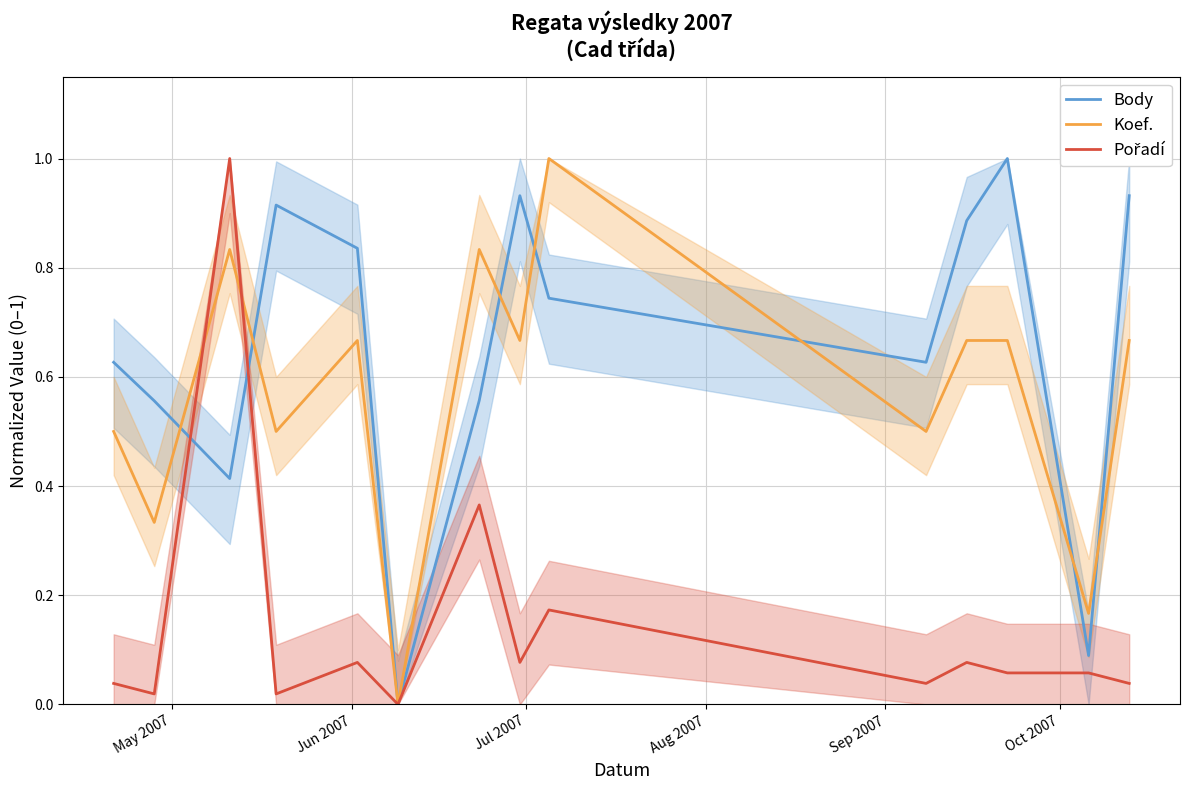

What is the maximum value for Koef.?

1.0